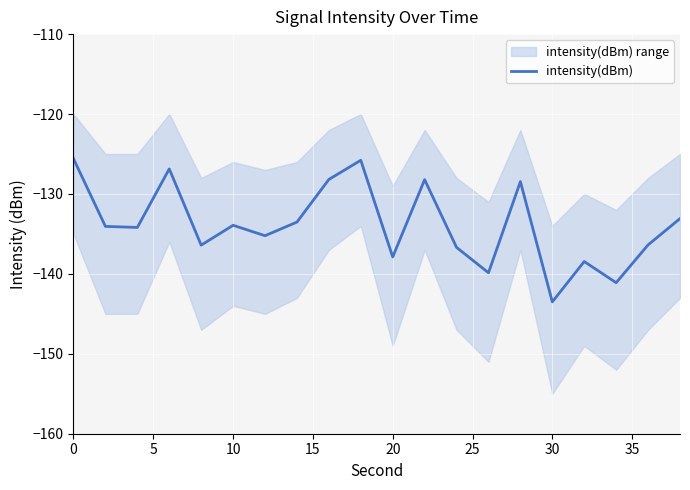

How many lines are shown in the chart?

1